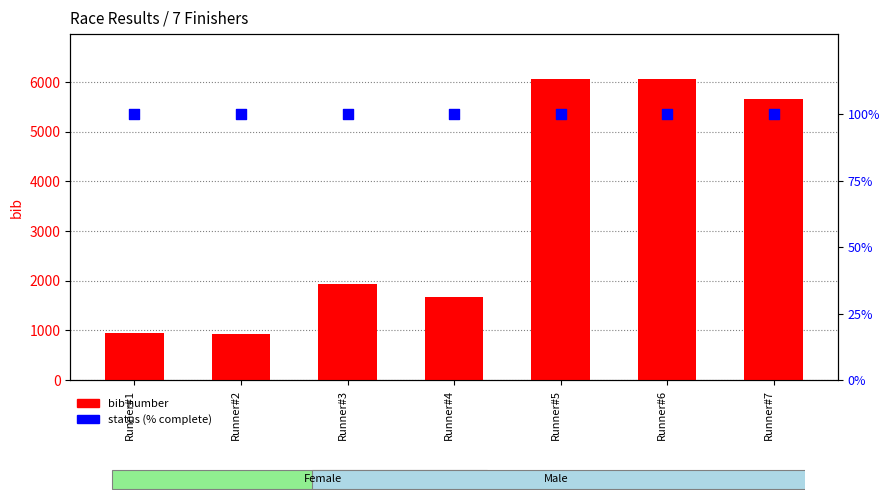

Which series has the largest total across all categories?

bib